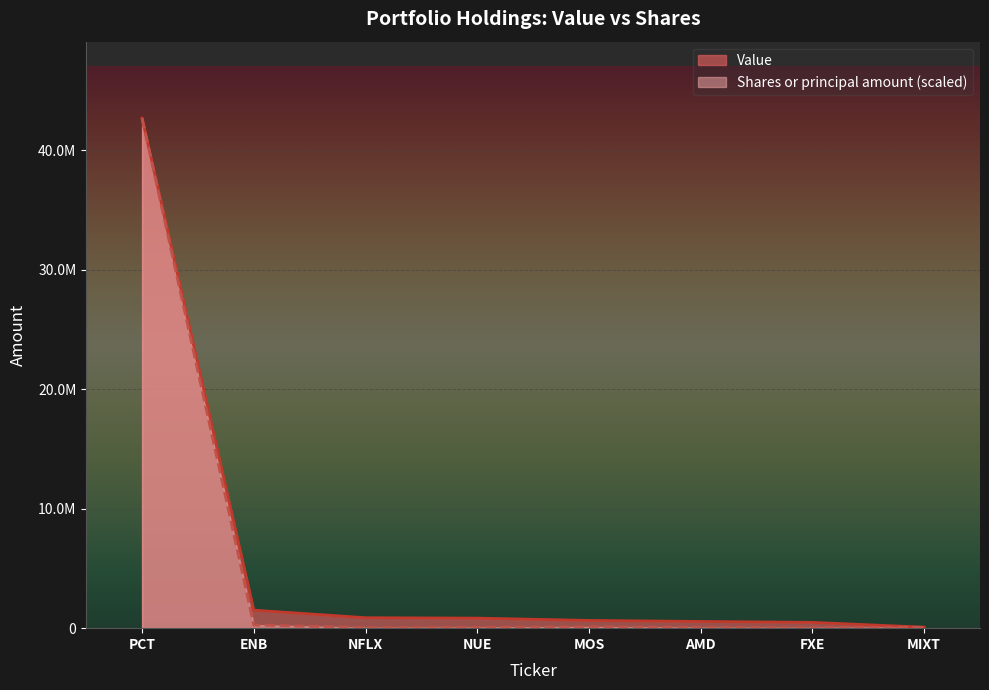

What is the difference between the Value values at PCT and ENB?

41167000.0